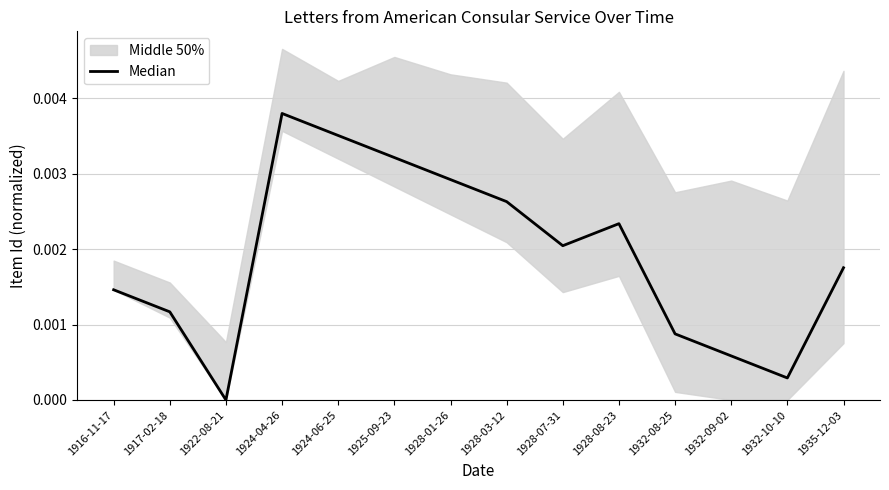

List the labels in order of value, smallest first.

1922-08-21, 1932-10-10, 1932-09-02, 1932-08-25, 1917-02-18, 1916-11-17, 1935-12-03, 1928-07-31, 1928-08-23, 1928-03-12, 1928-01-26, 1925-09-23, 1924-06-25, 1924-04-26